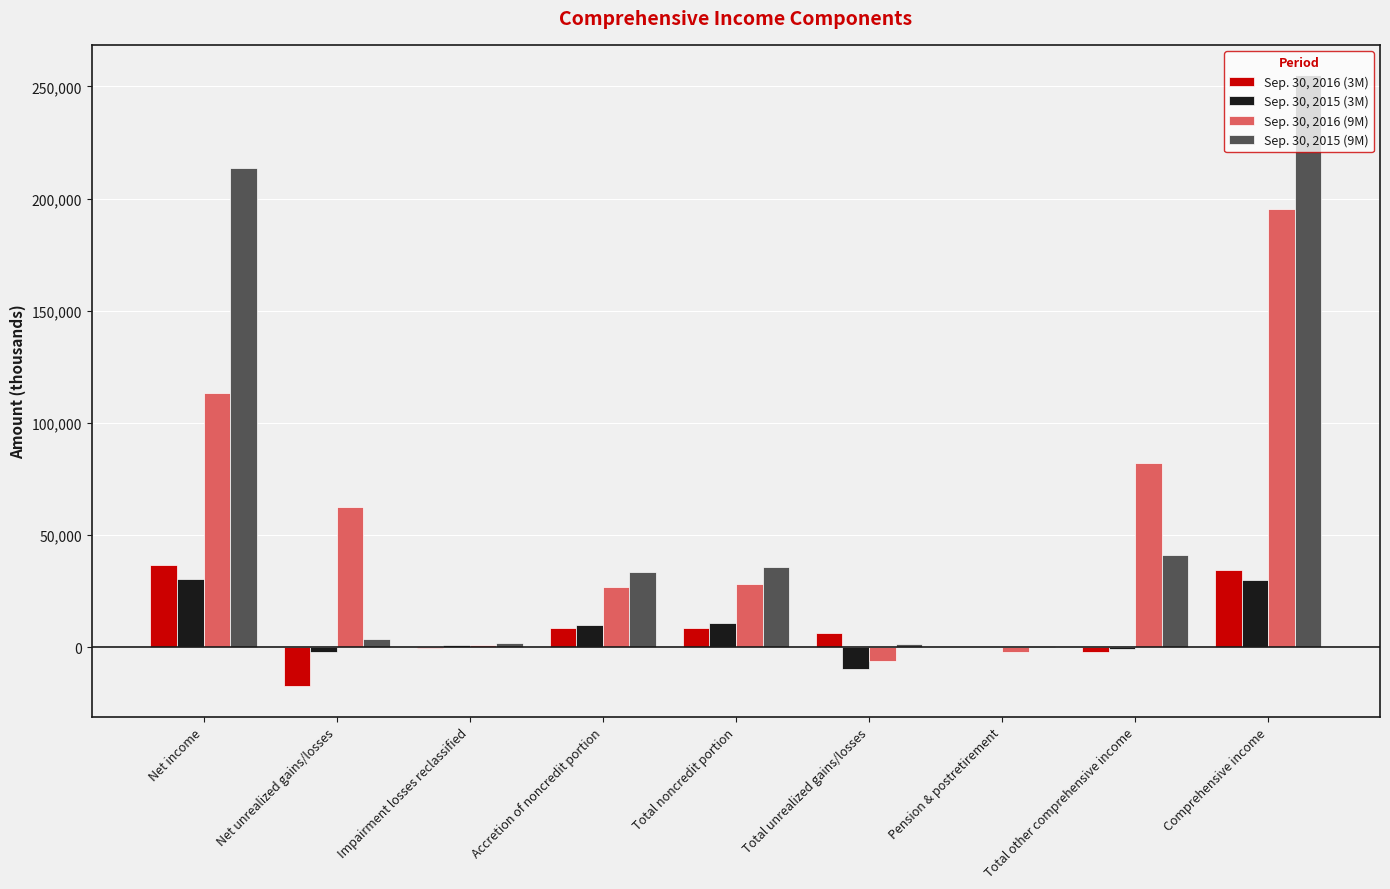

Is the value of Sep. 30, 2015 (9M) at Accretion of noncredit portion greater than the value of Sep. 30, 2015 (3M) at Pension & postretirement?

Yes